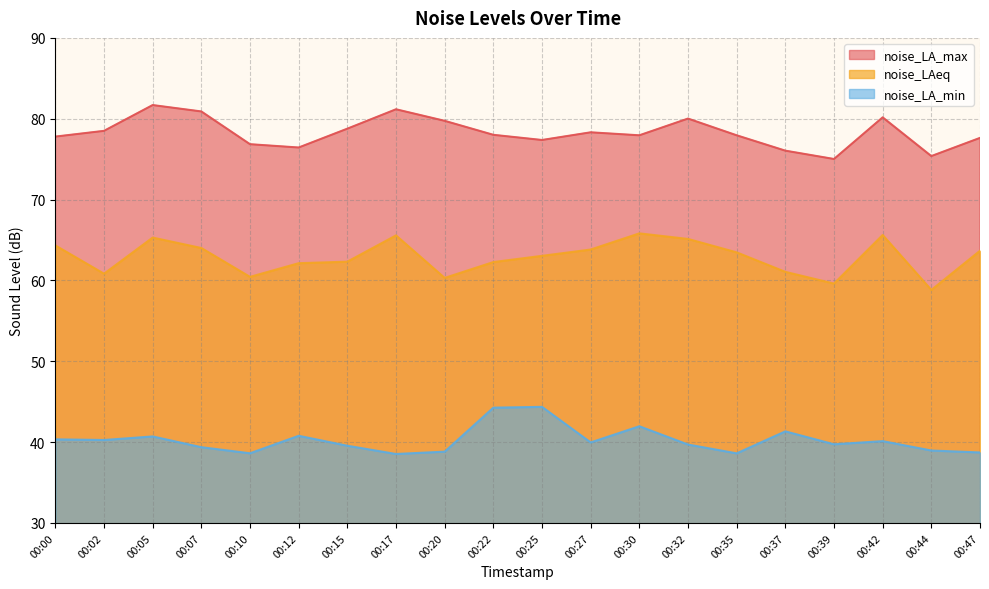

What is the average value of the noise_LA_max series?

78.3